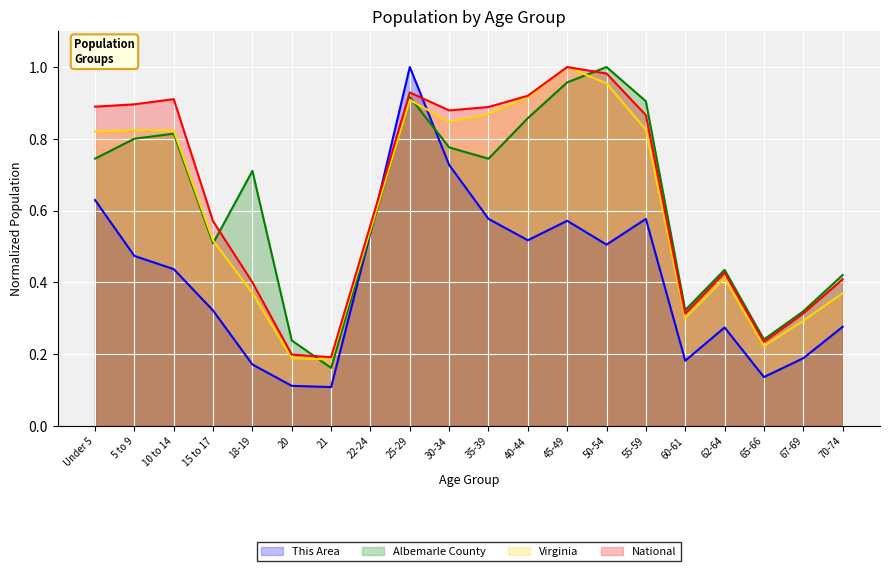

Which category has the lowest value in the Virginia series?

21